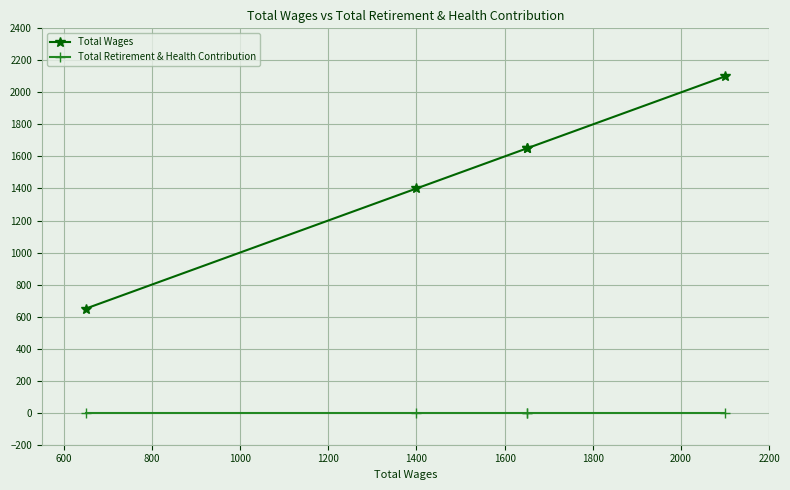

Is the value of Total Wages at 1200 greater than the value of Total Retirement & Health Contribution at 600?

Yes